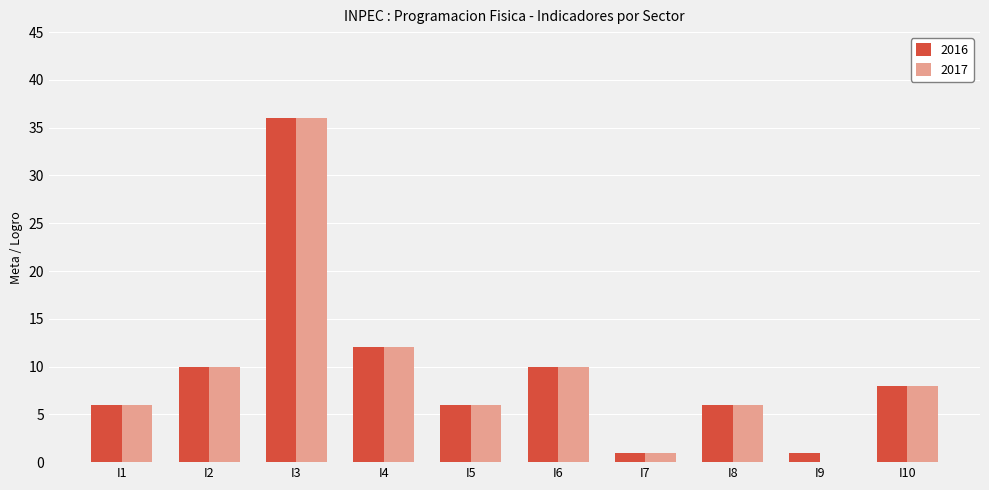

Reading left to right, what are all the values shown in this chart?

2016: I1=6	I2=10	I3=36	I4=12	I5=6	I6=10	I7=1	I8=6	I9=1	I10=8
2017: I1=6	I2=10	I3=36	I4=12	I5=6	I6=10	I7=1	I8=6	I9=0	I10=8